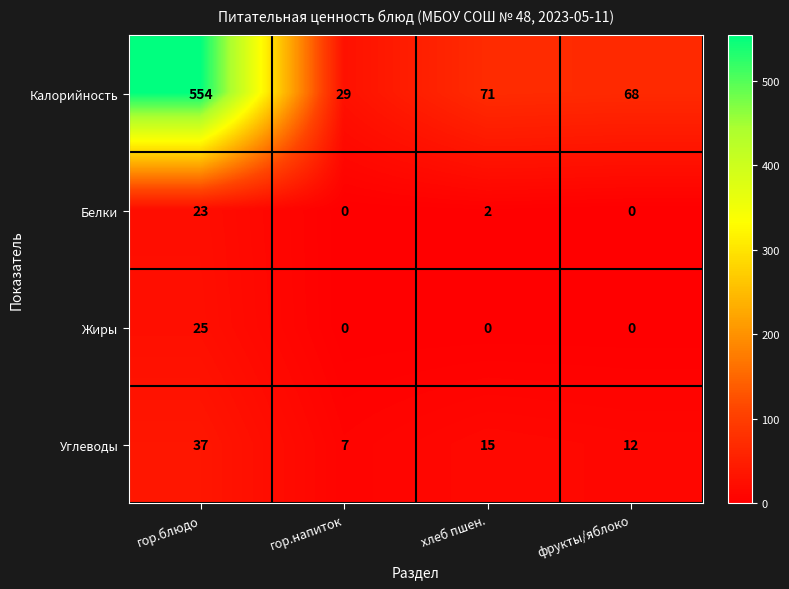

True or false: Углеводы has a value of 12 at фрукты/яблоко.

True